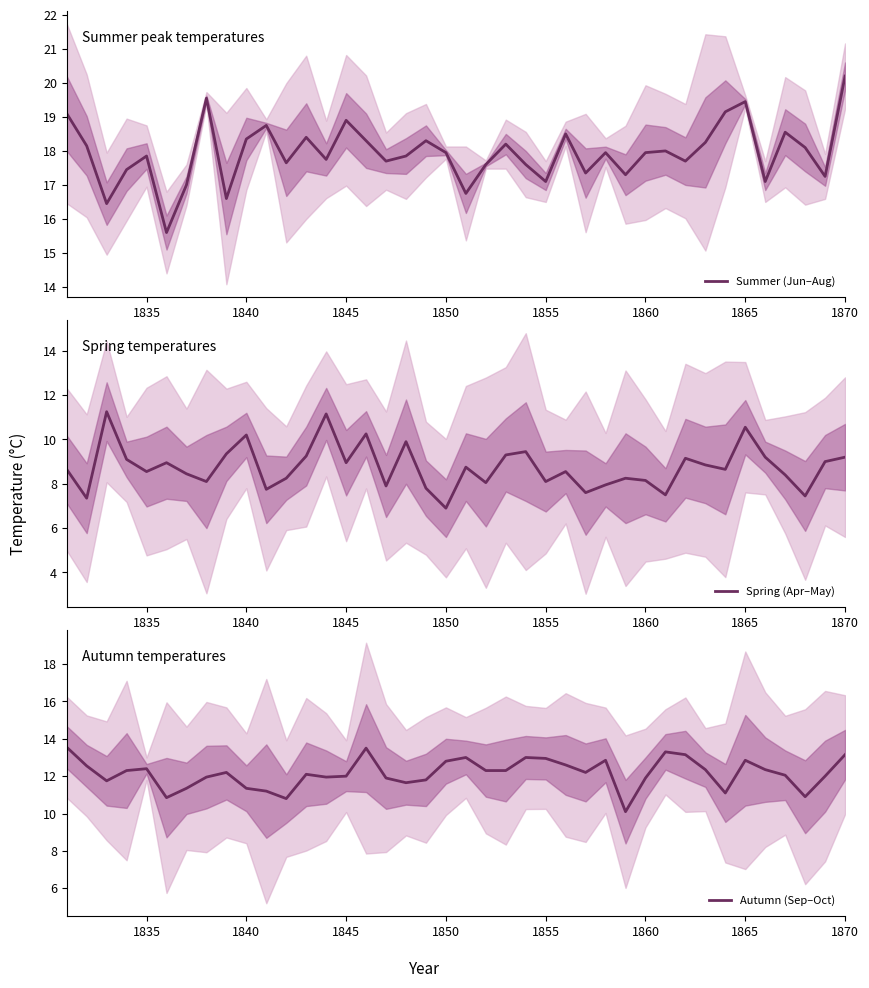

At which label does Summer (Jun–Aug) reach its peak?

1870